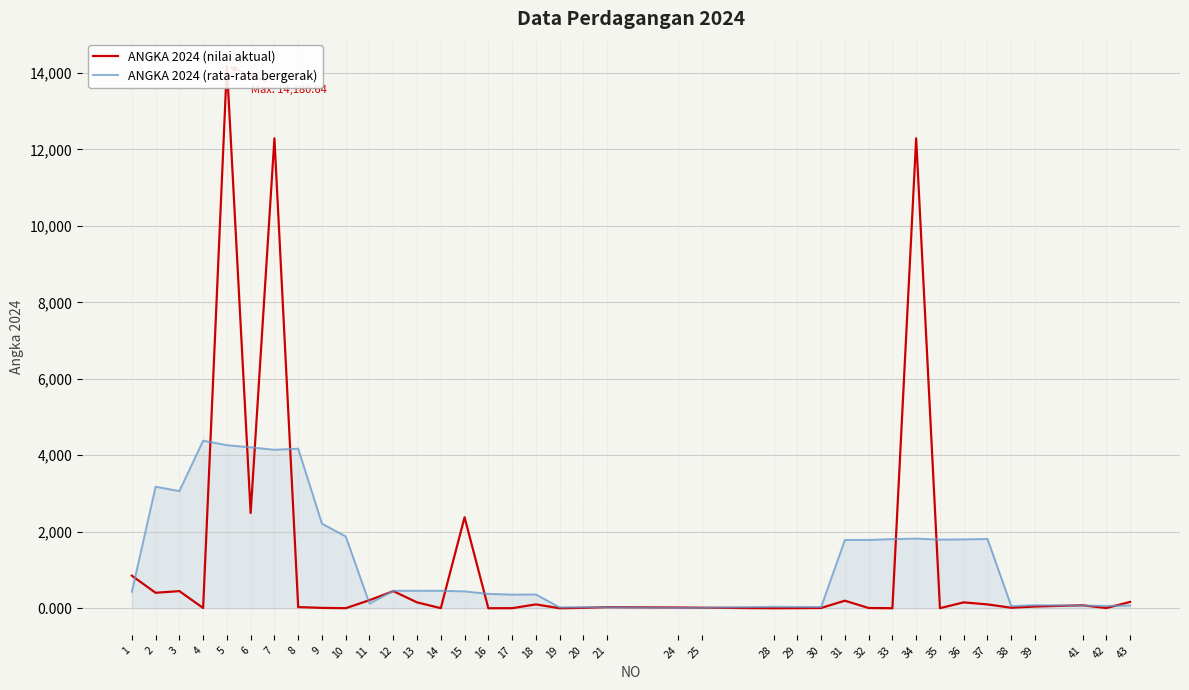

What is the sum of the ANGKA 2024 (nilai aktual) values at 15 and 43?

2544.5